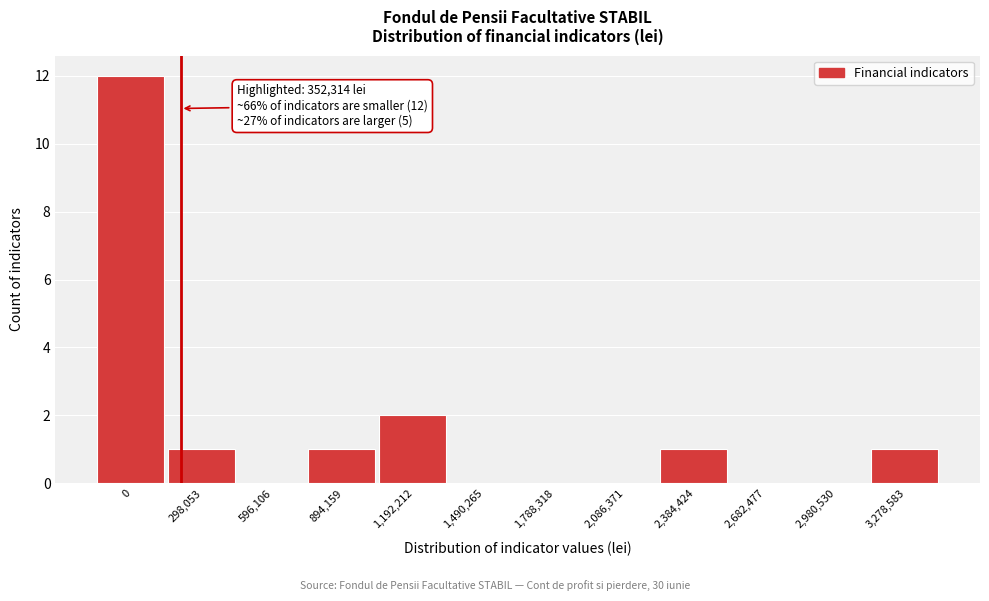

Reading left to right, transcribe all the data shown in this chart.

0=12	298,053=1	596,106=0	894,159=1	1,192,212=2	1,490,265=0	1,788,318=0	2,086,371=0	2,384,424=1	2,682,477=0	2,980,530=0	3,278,583=1